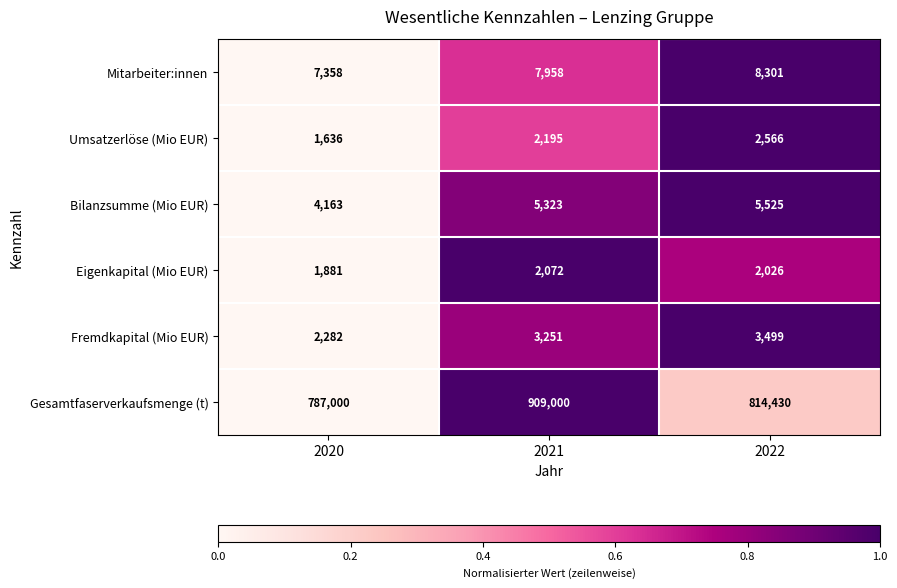

Which series changed the most between 2020 and 2021?

Gesamtfaserverkaufsmenge (t)